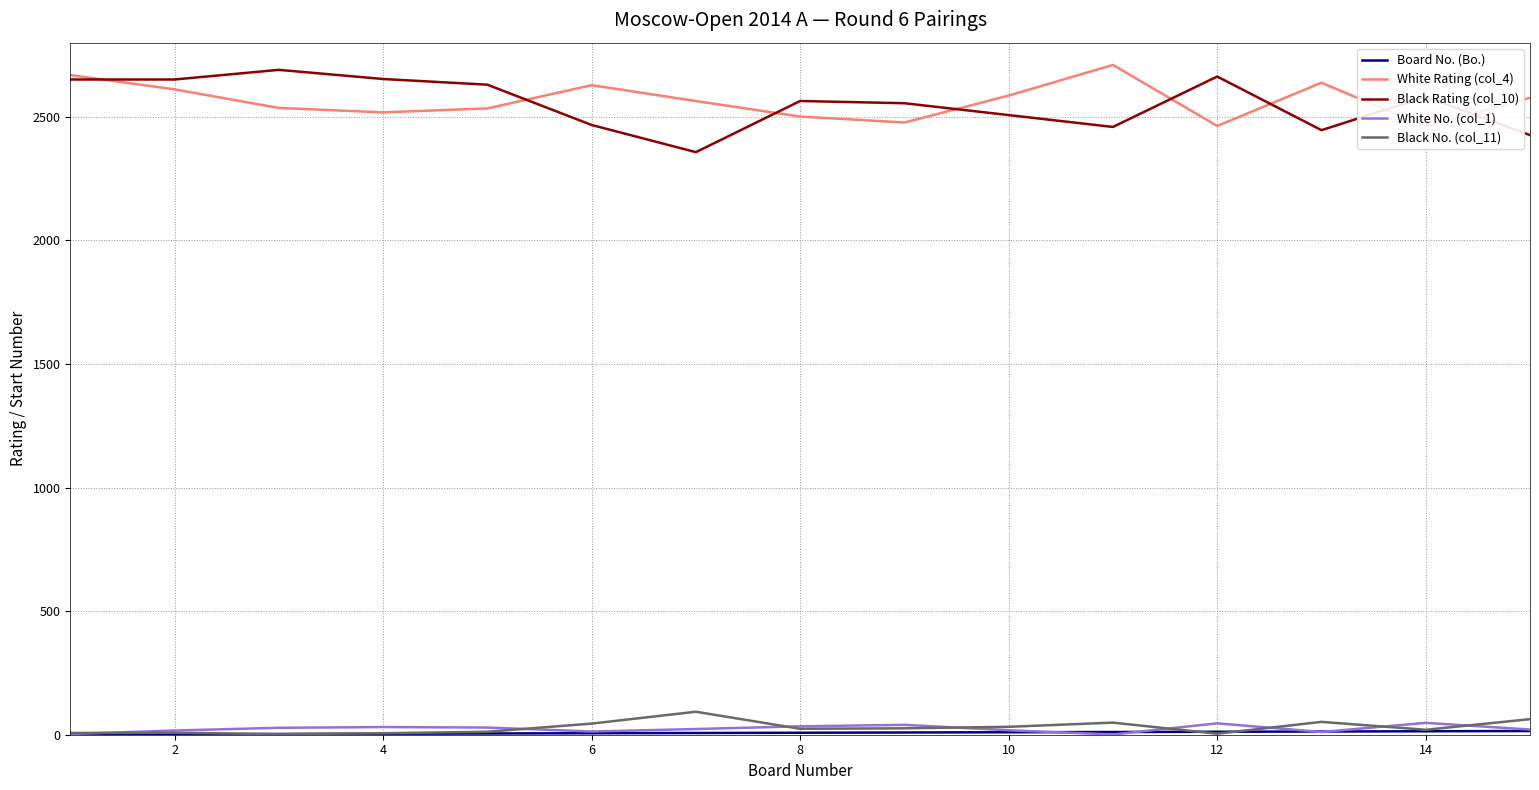

At how many categories does at least one series exceed 1629?

15